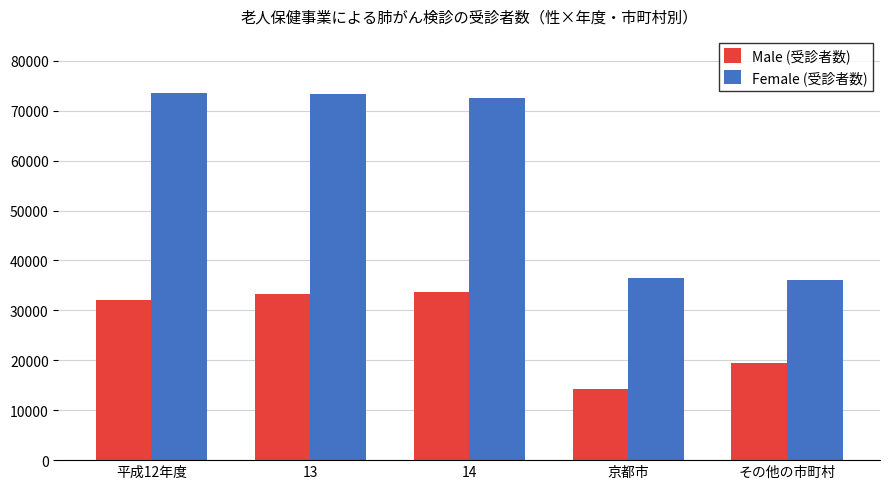

What is the difference between the maximum and minimum values in the Male (受診者数) series?

19426